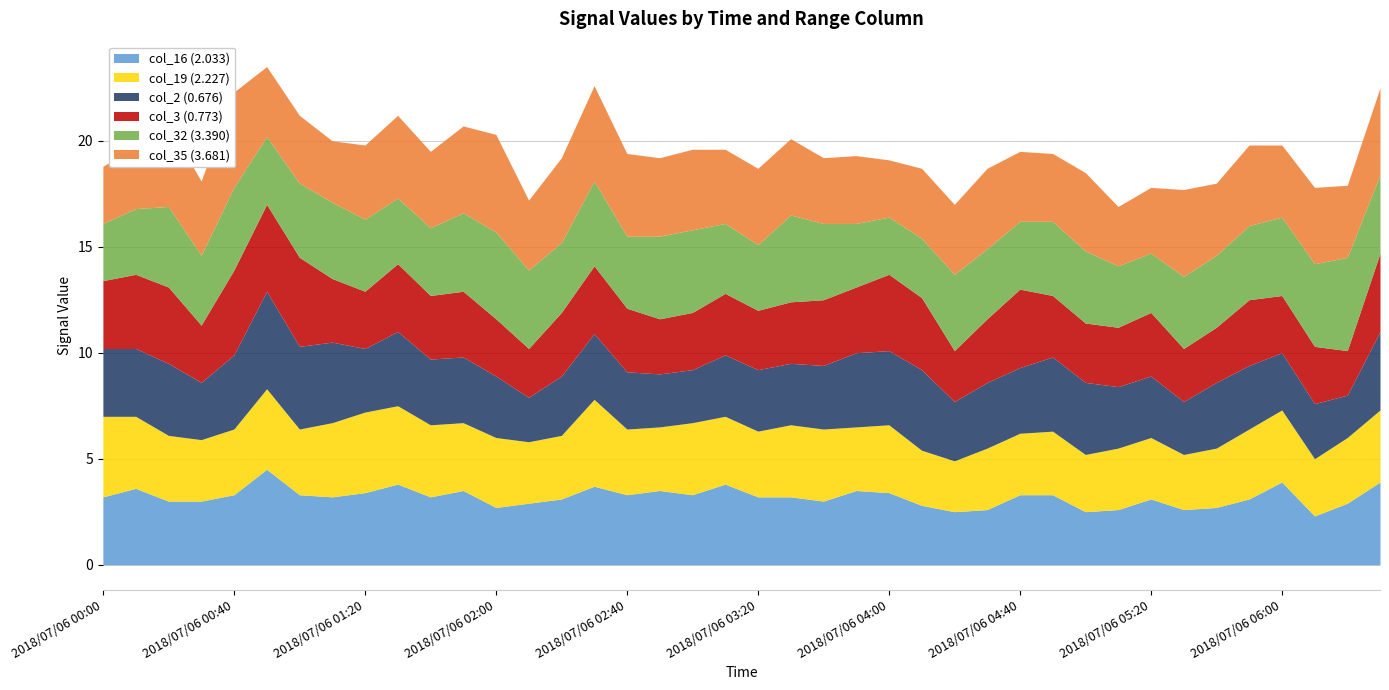

Is the value of col_19 (2.227) at 2018/07/06 04:40 greater than the value of col_35 (3.681) at 2018/07/06 04:40?

No